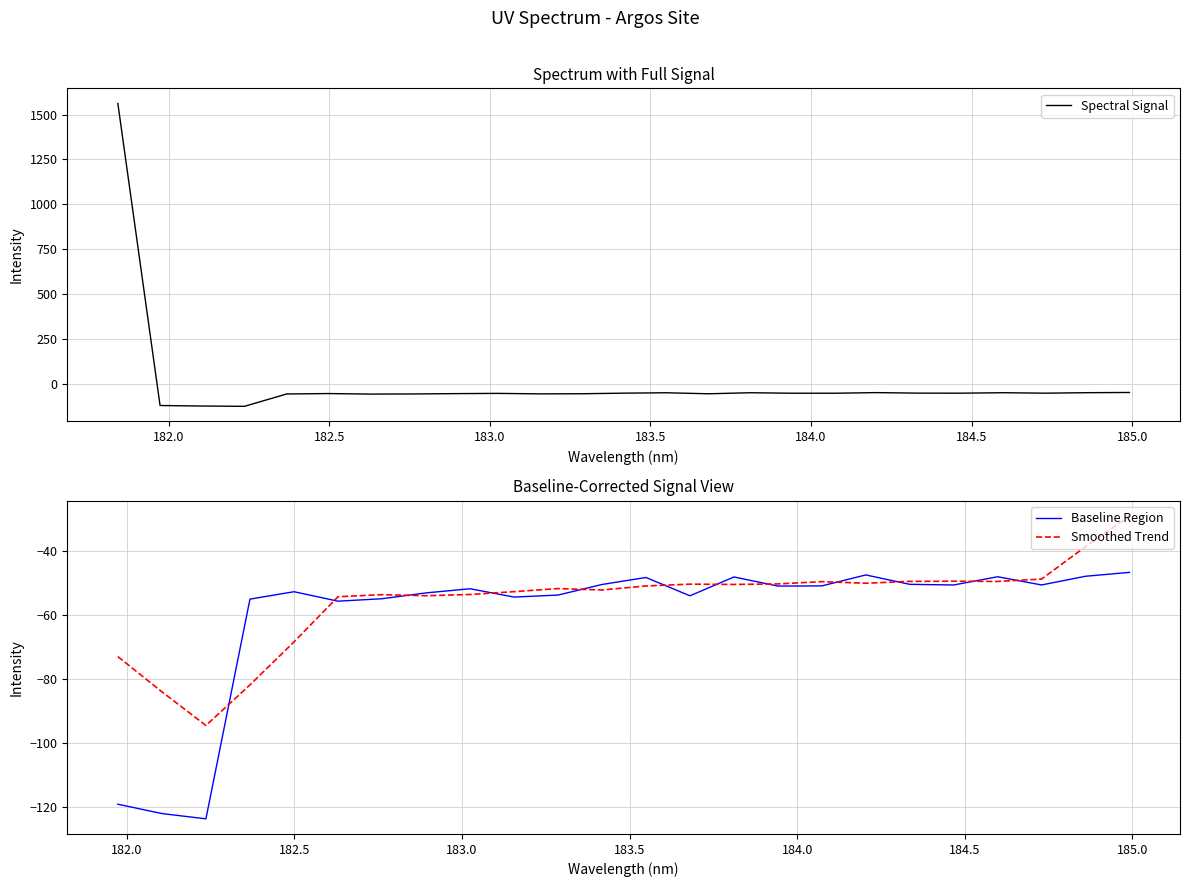

How many categories are shown in the chart?

25